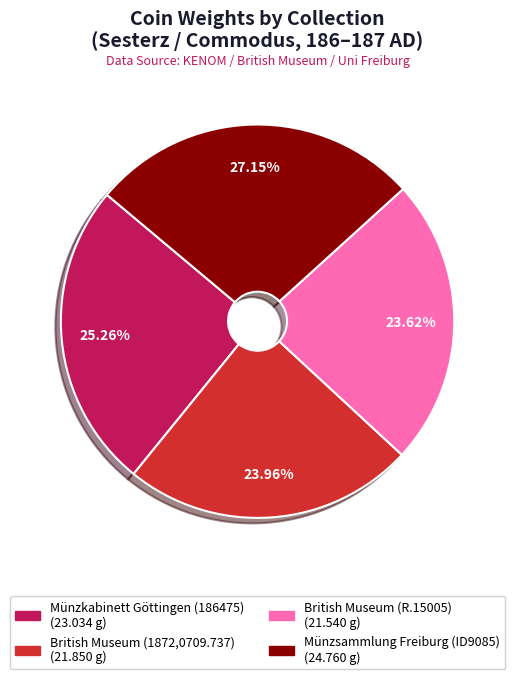

To the nearest percent, what is the average slice percentage?

25%